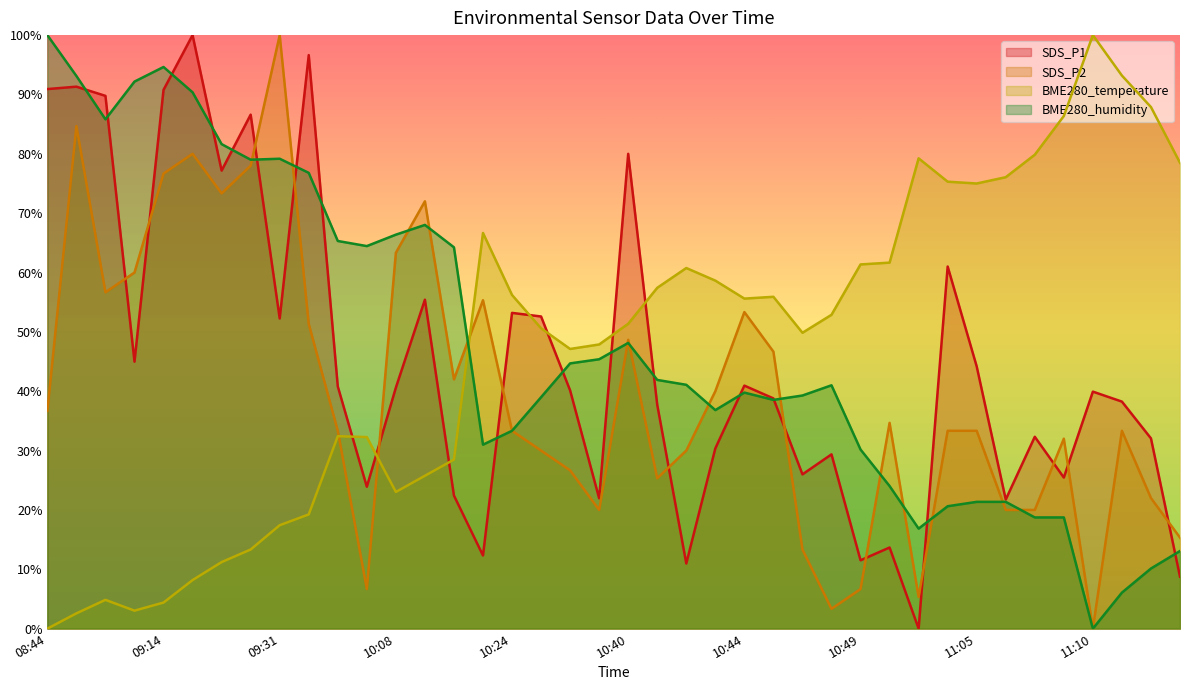

True or false: BME280_temperature has a value of 47.9 at 10:27.

True